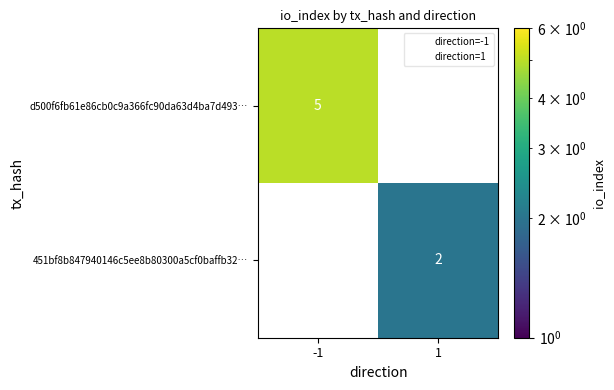

What is the greatest value displayed?

5